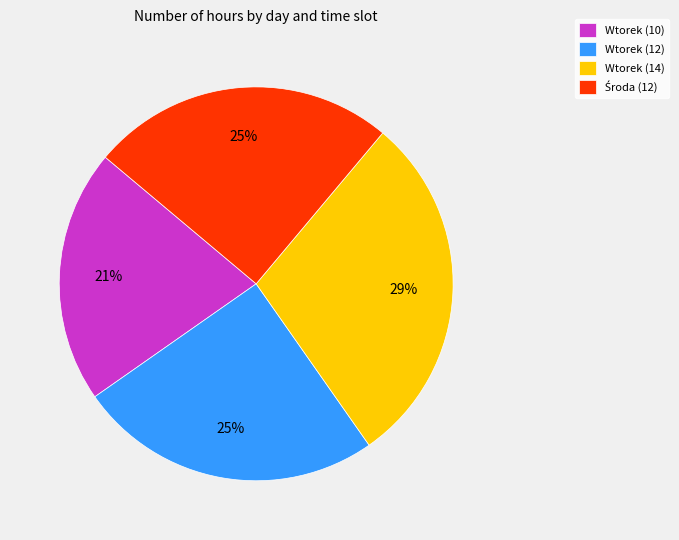

Which has a higher value, Wtorek (14) or Wtorek (12)?

Wtorek (14)